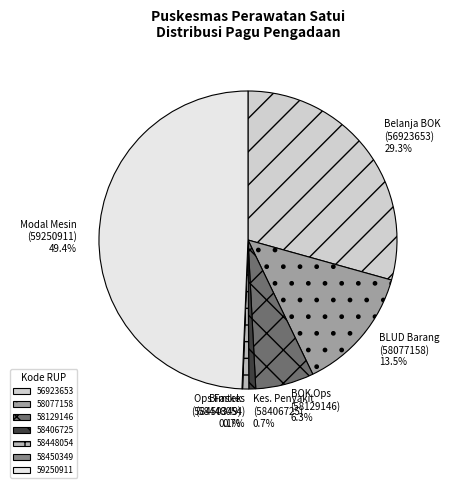

Is there a majority slice in this chart?

No